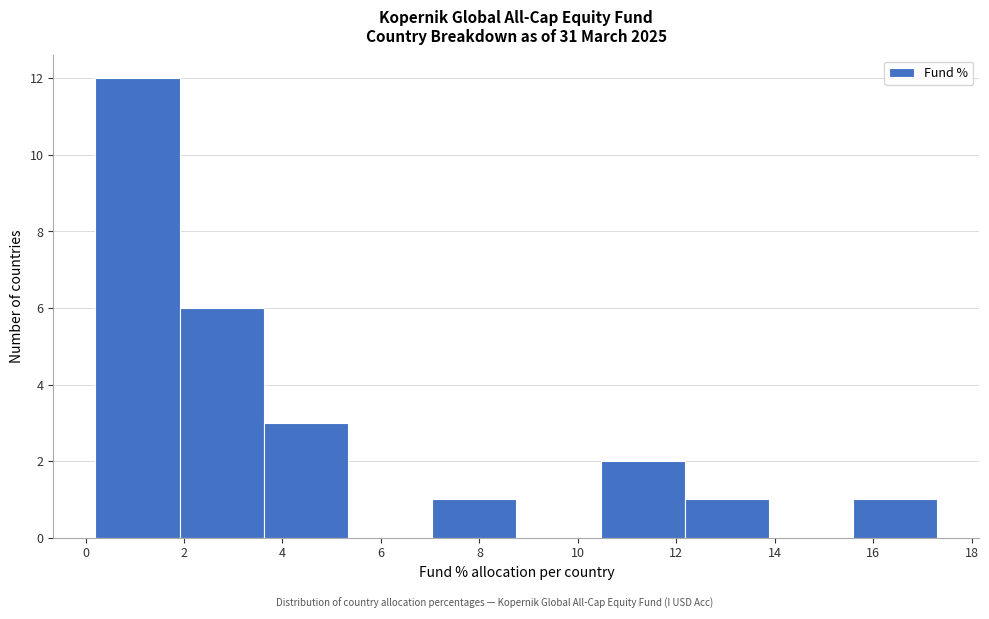

Which range on the x-axis has the tallest bar?

0.2 to 2.0